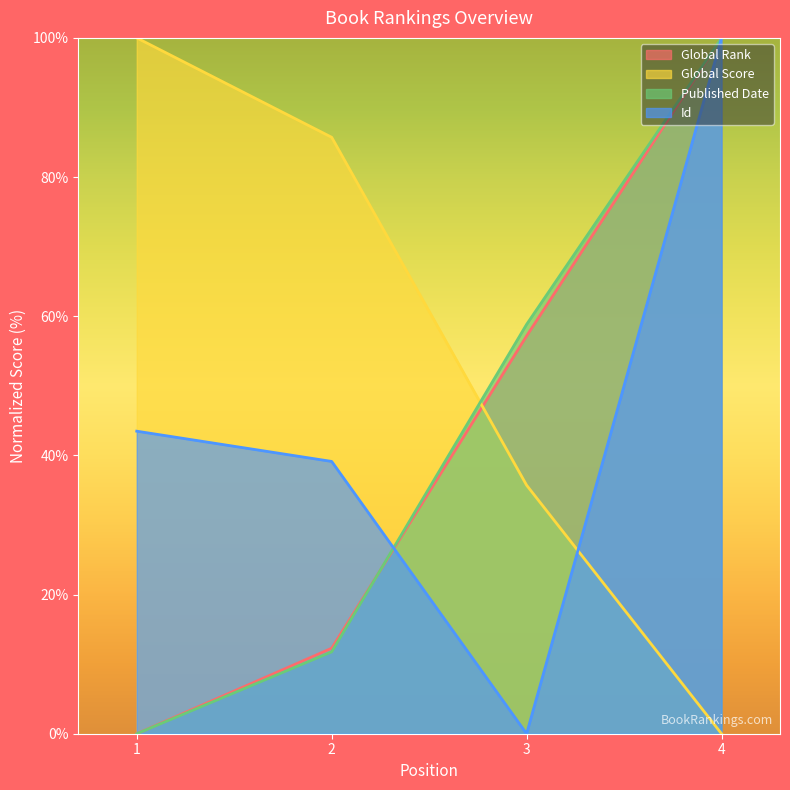

Reading right to left, transcribe all the data shown in this chart.

Global Rank: 100.0	57.2	12.3	0.0
Global Score: 0.0	35.7	85.7	100.0
Published Date: 100.0	58.8	11.8	0.0
Id: 100.0	0.0	39.1	43.5